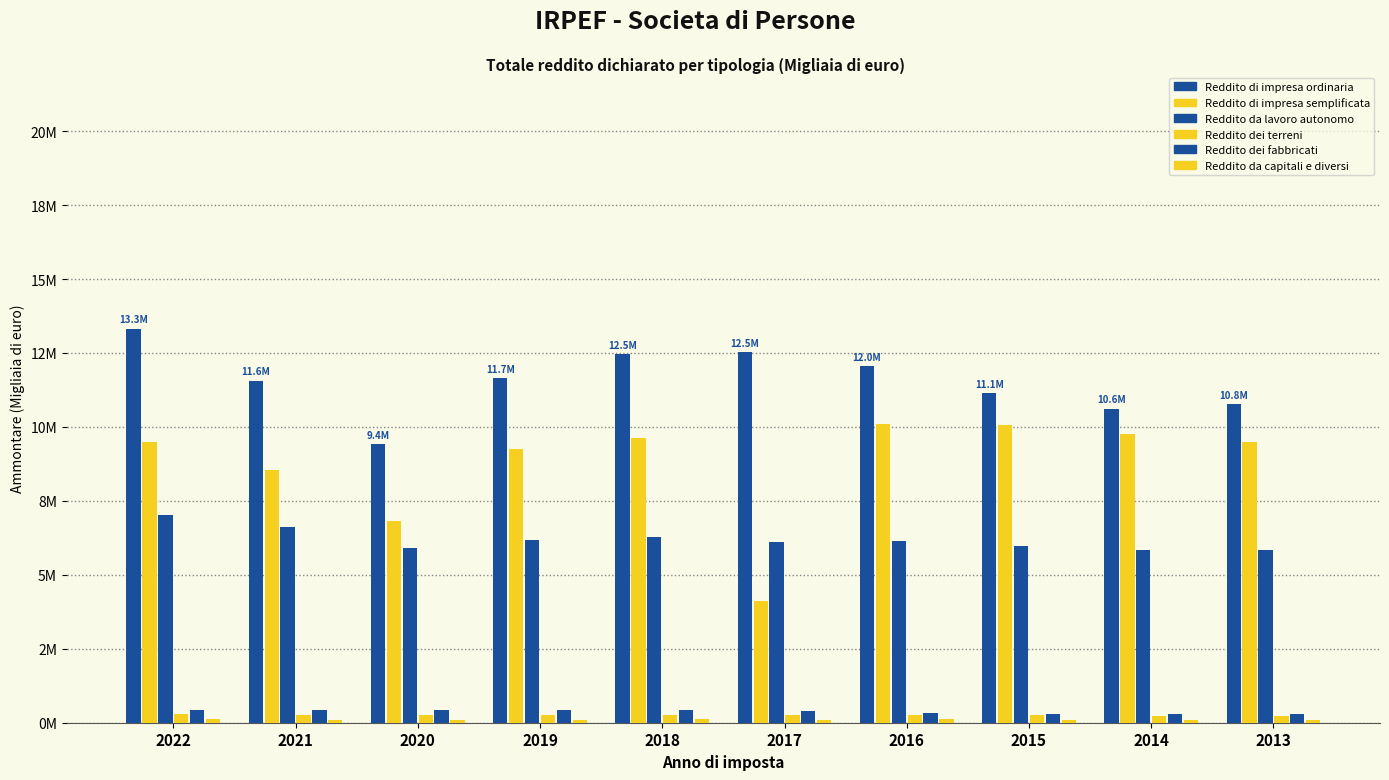

Are the bars horizontal?

No